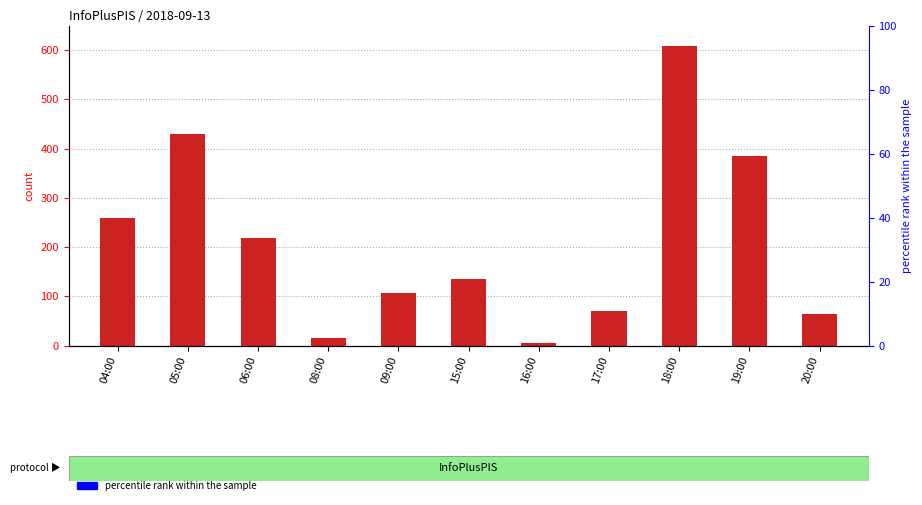

What is the greatest value displayed?

609